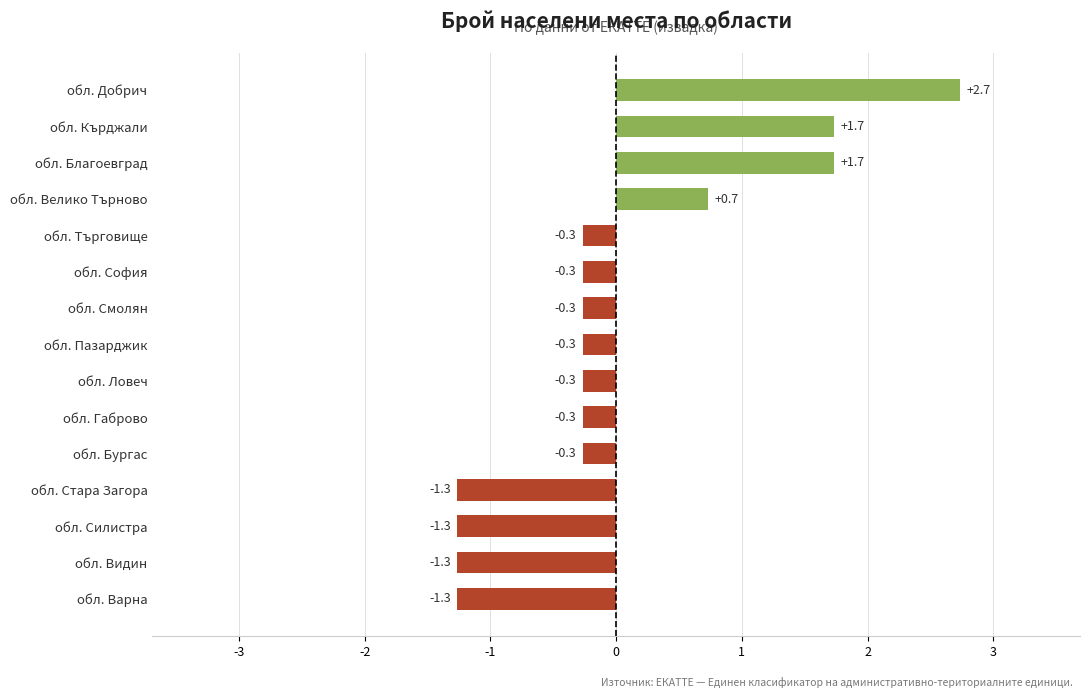

What is the difference between the second highest and second lowest values?

3.0